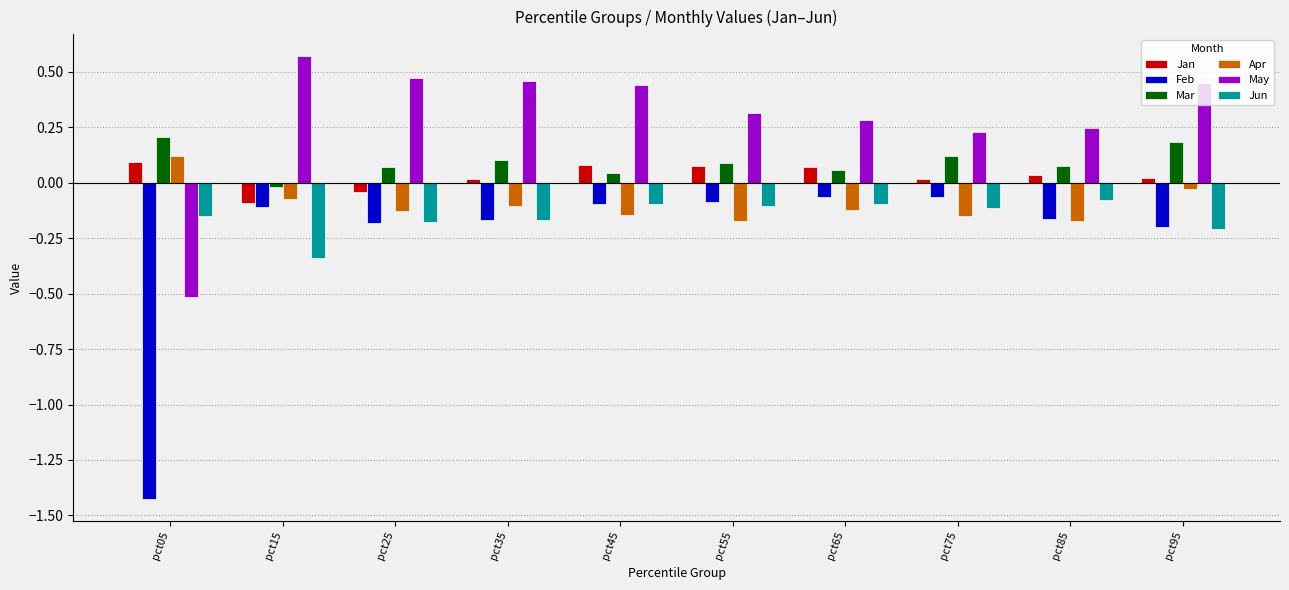

Is it true that Mar equals 0.1 at pct95?

False